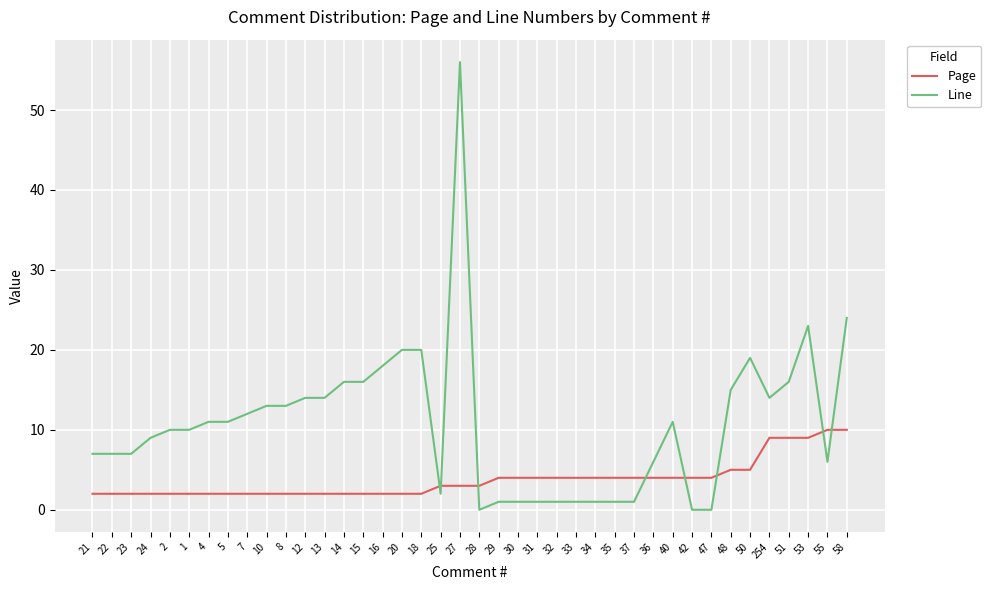

Is the value of Page at 48 greater than the value of Line at 33?

Yes